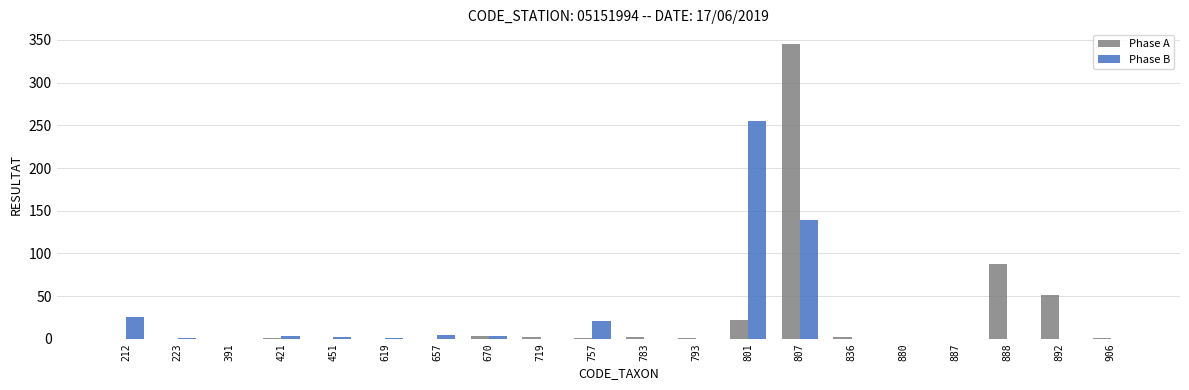

What is the maximum value for Phase B?

255